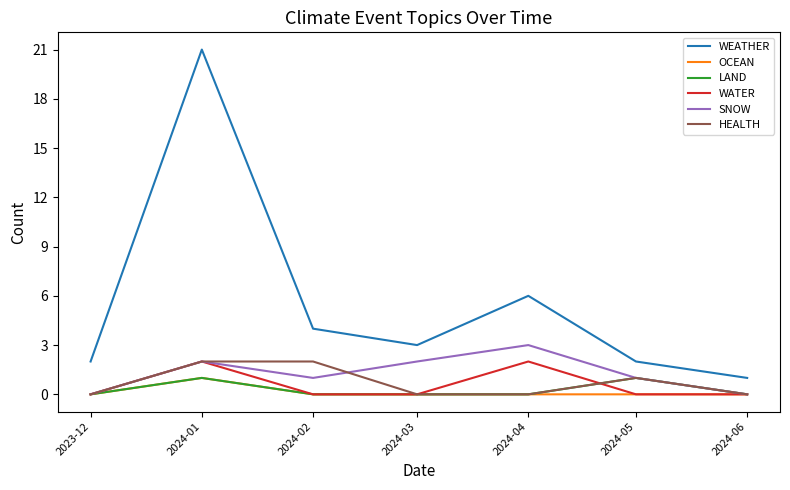

What position from the right is 2024-02?

5